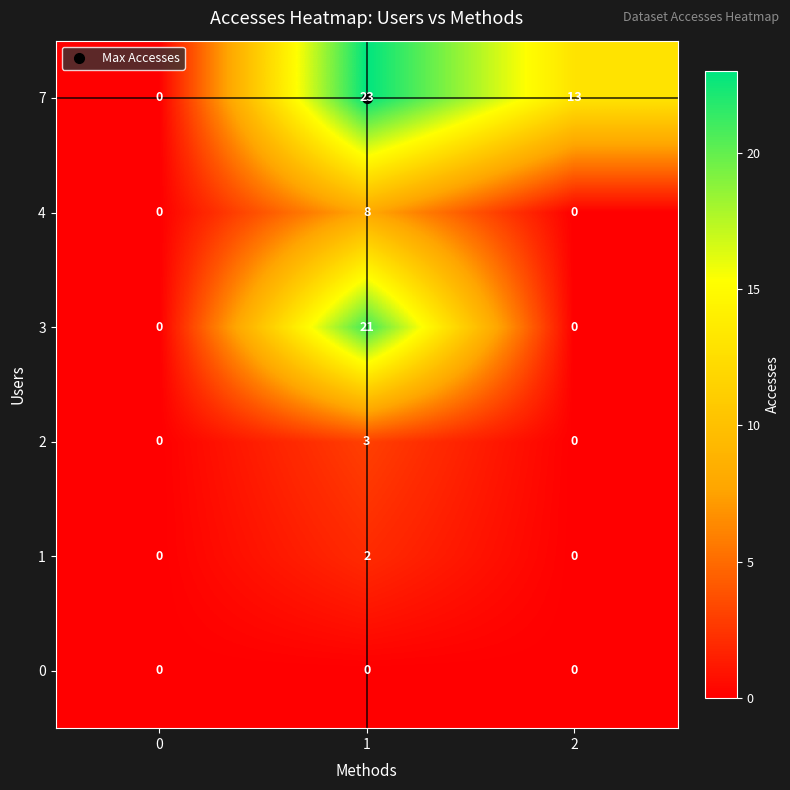

What is the sum of all 7 values?

36